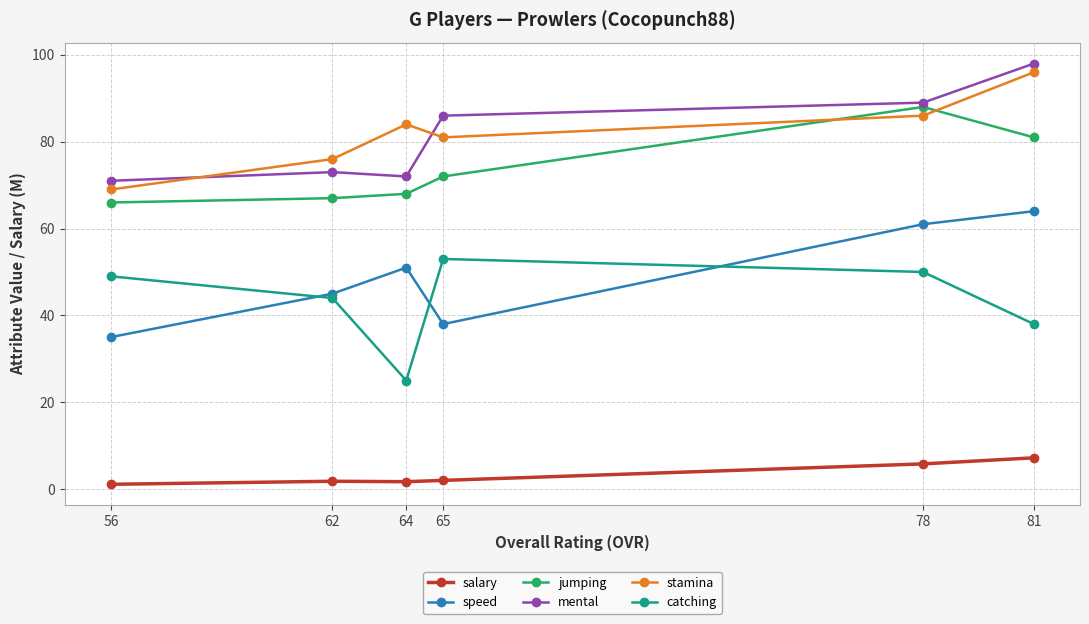

True or false: mental and jumping cross at least once.

False